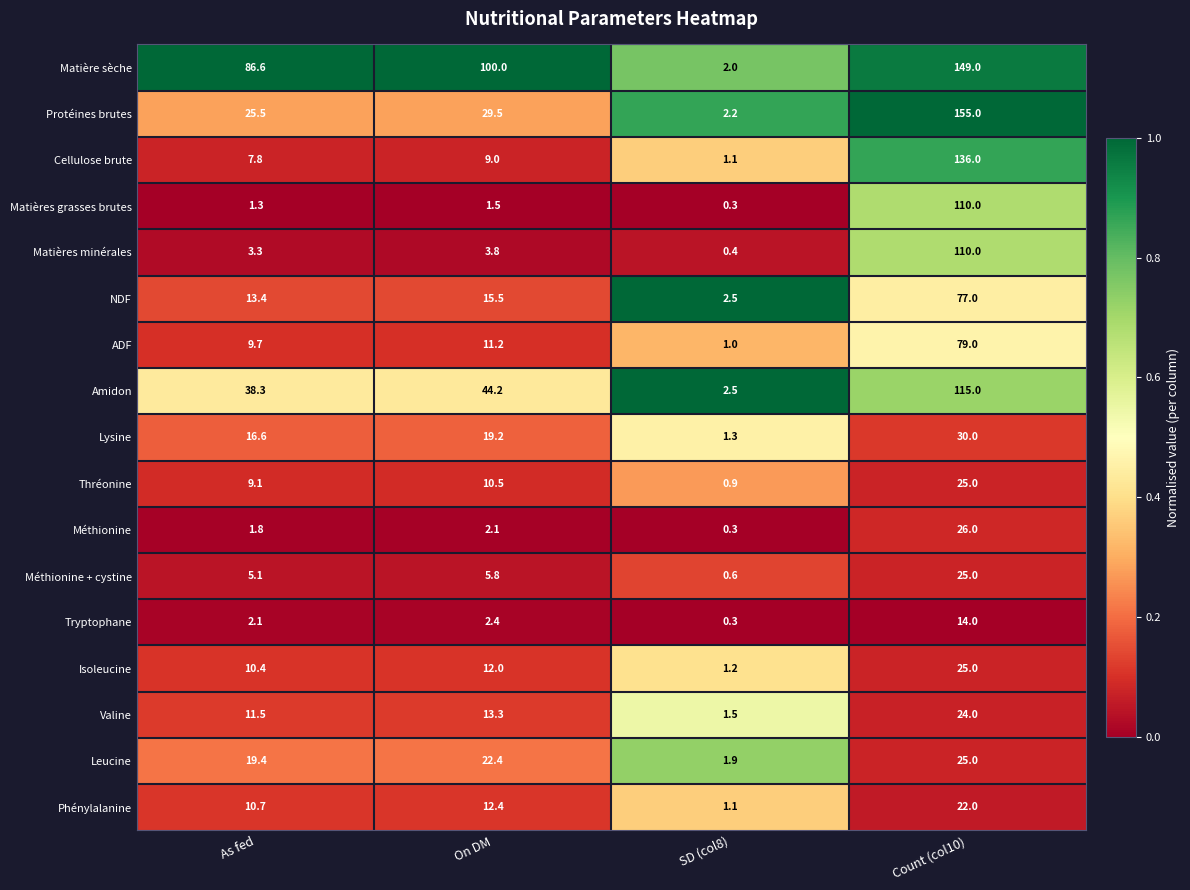

Which series has the largest range (max minus min)?

Protéines brutes